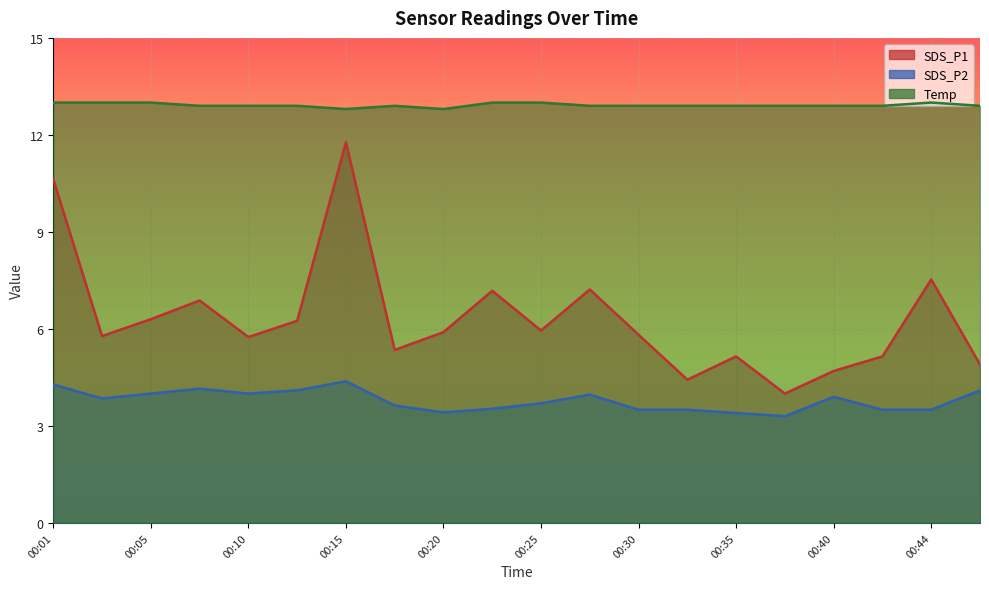

How many lines are shown in the chart?

3